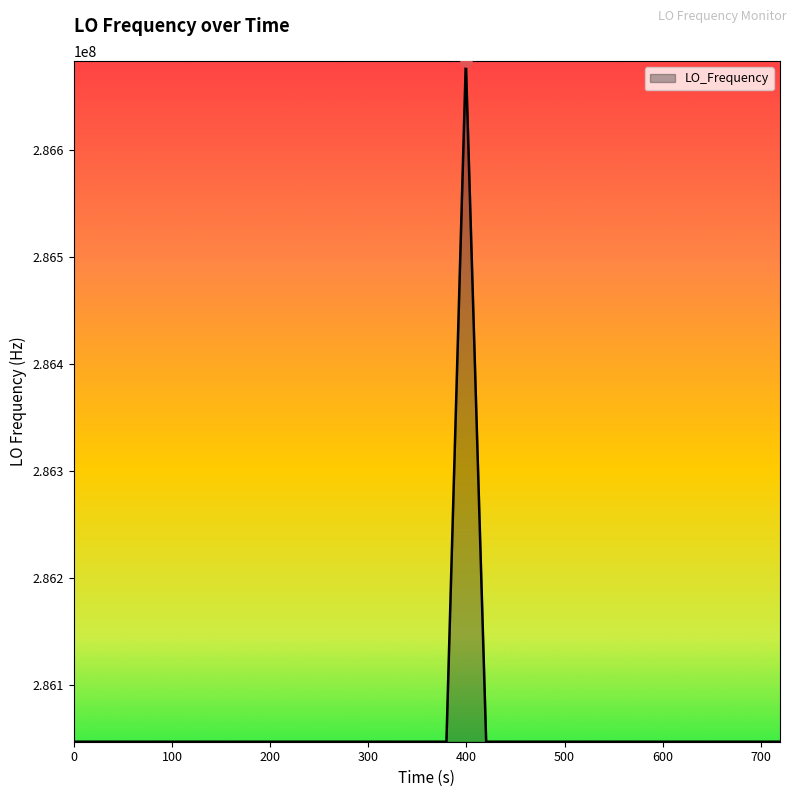

What is the smallest value displayed?

286046996.5